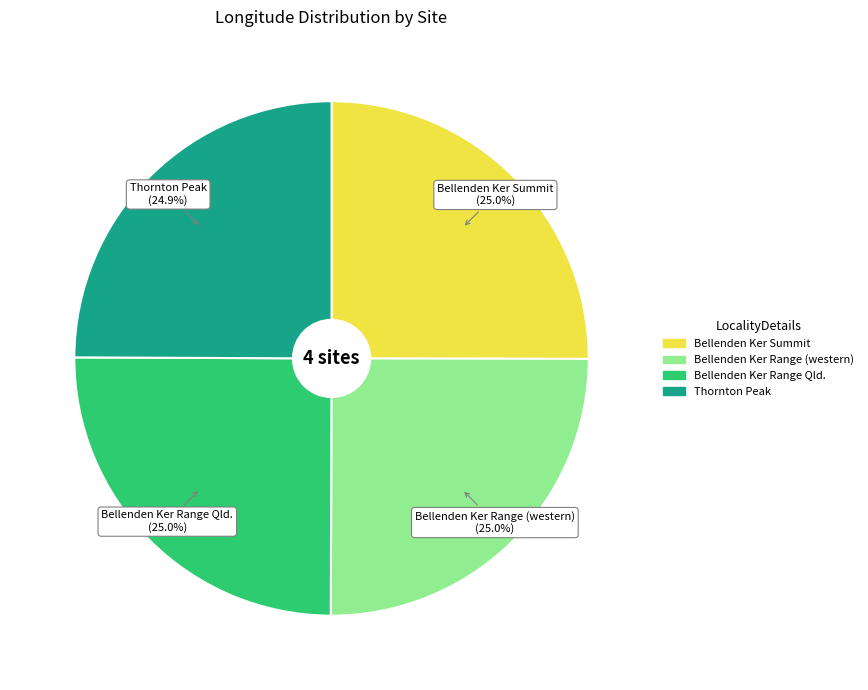

How much of the chart is everything except Bellenden Ker Range (western)?

75.0%